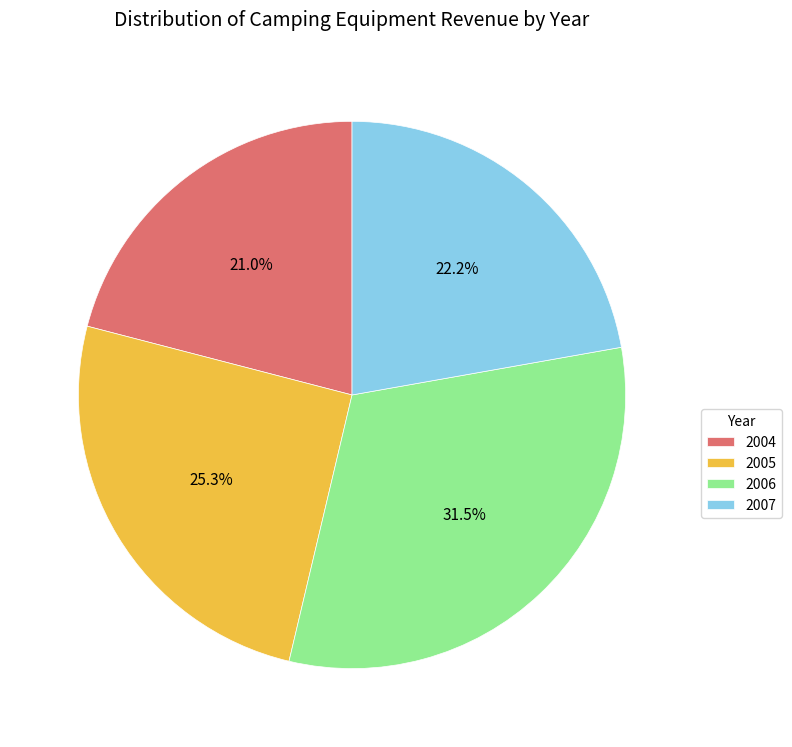

To the nearest percent, what is the average slice percentage?

25%